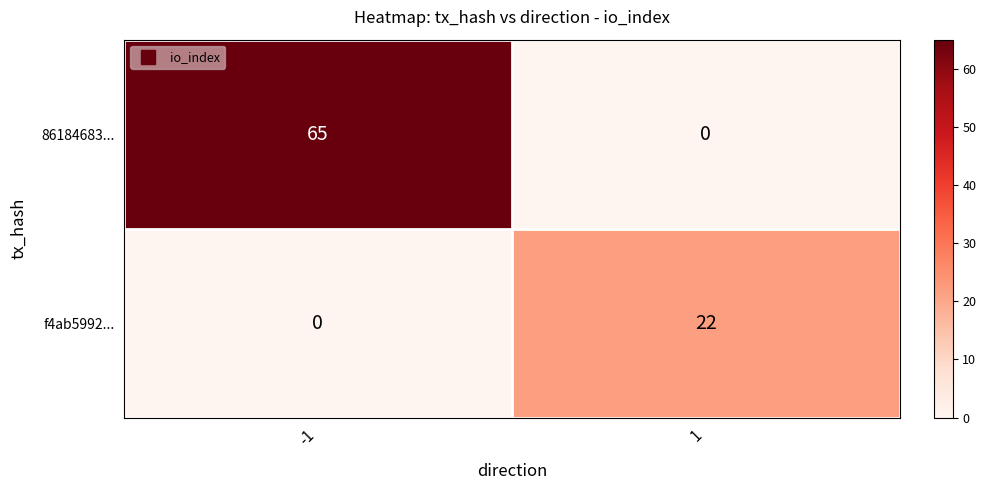

How many categories are shown in the chart?

2